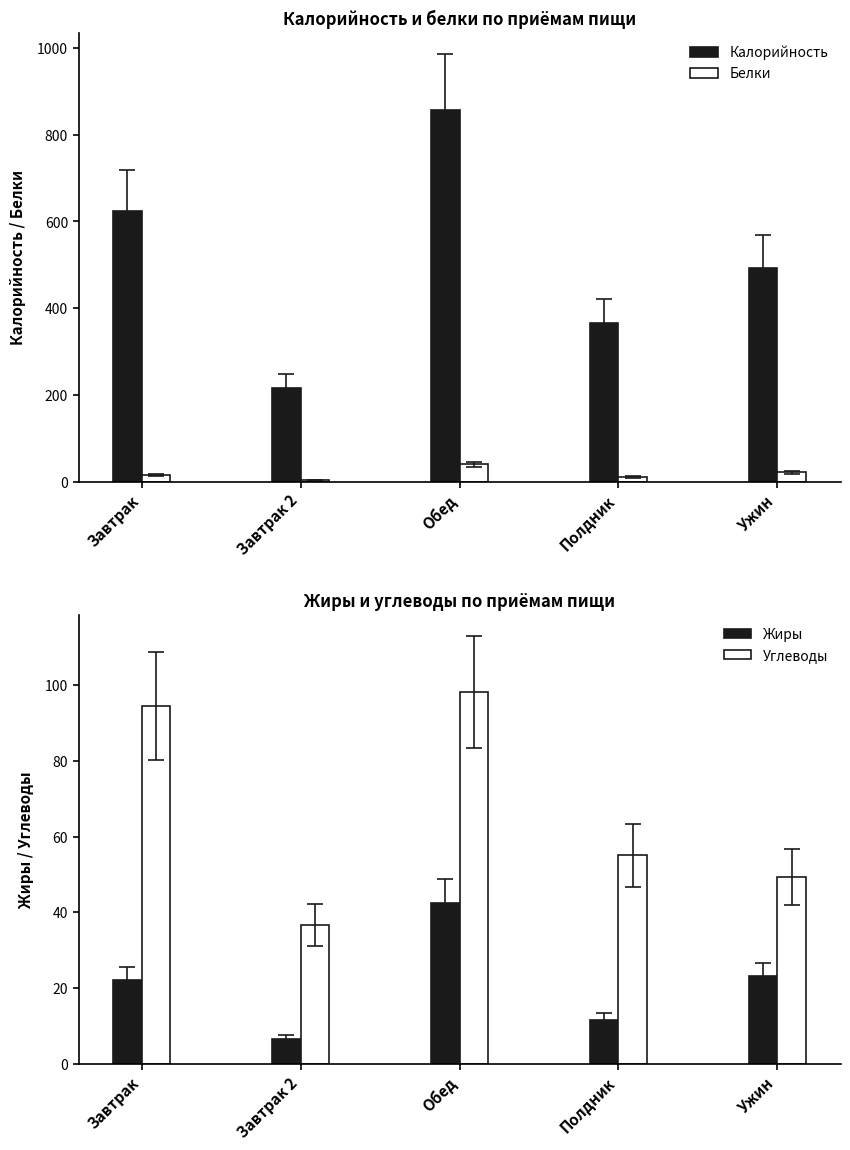

Rank the series by their maximum value, from lowest to highest.

Белки, Жиры, Углеводы, Калорийность